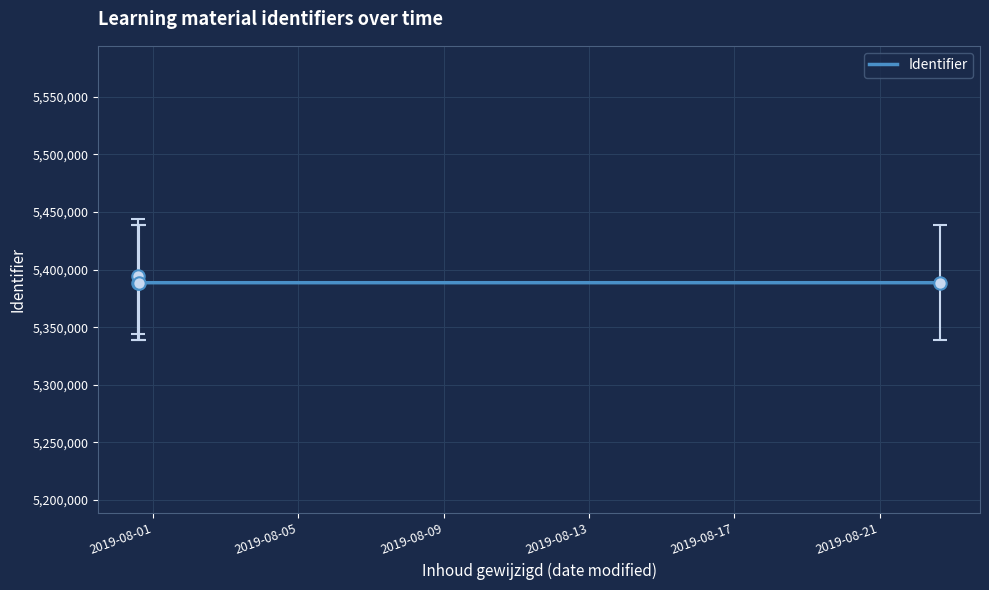

What is the average value?

5390044